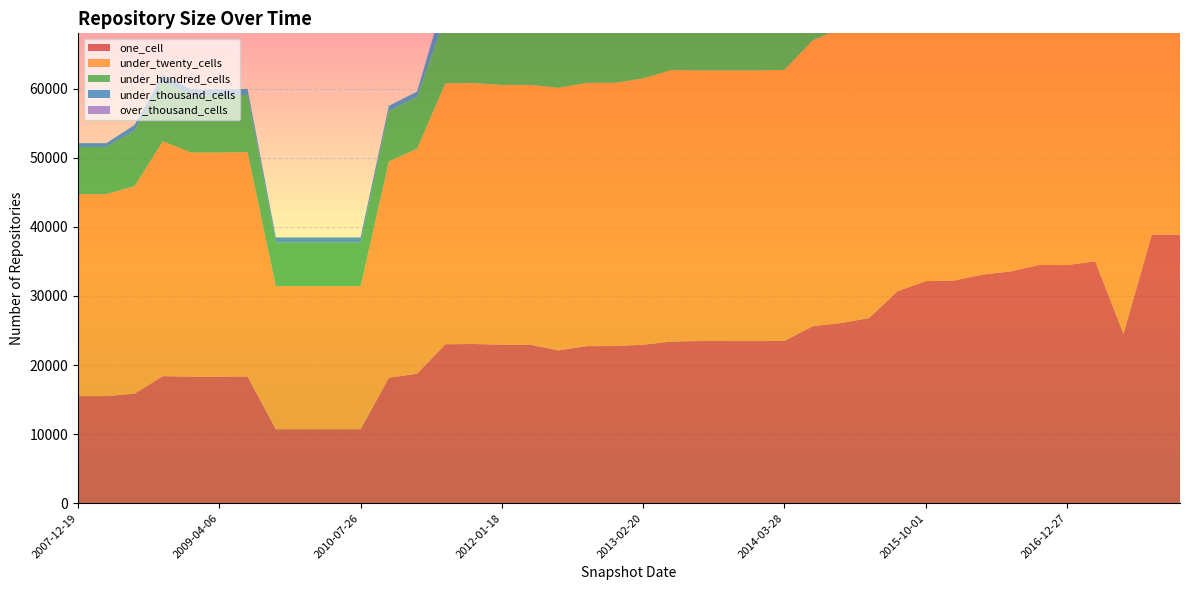

Reading left to right, what are all the values shown in this chart?

one_cell: 2007-12-19=15503	2008-04-01=15503	2008-06-27=15855	2008-10-10=18395	2008-12-17=18313	2009-04-06=18313	2009-06-17=18335	2009-09-25=10709	2009-12-16=10708	2010-04-01=10711	2010-07-26=10711	2010-11-17=18160	2011-02-21=18747	2011-06-10=23009	2011-09-05=23046	2012-01-18=22950	2012-03-26=22950	2012-07-13=22117	2012-10-31=22743	2012-12-11=22746	2013-02-20=22946	2013-05-21=23399	2013-07-09=23479	2013-09-10=23478	2013-12-20=23476	2014-03-28=23483	2014-09-08=25629	2015-01-19=26081	2015-04-09=26807	2015-07-03=30692	2015-10-01=32151	2016-01-04=32235	2016-04-05=33094	2016-07-04=33557	2016-10-07=34484	2016-12-27=34479	2017-04-12=35020	2017-07-24=24534	2017-10-12=38852	2017-12-22=38854
under_twenty_cells: 2007-12-19=29247	2008-04-01=29247	2008-06-27=30042	2008-10-10=34005	2008-12-17=32465	2009-04-06=32465	2009-06-17=32496	2009-09-25=20722	2009-12-16=20720	2010-04-01=20720	2010-07-26=20720	2010-11-17=31327	2011-02-21=32589	2011-06-10=37790	2011-09-05=37784	2012-01-18=37605	2012-03-26=37607	2012-07-13=38025	2012-10-31=38112	2012-12-11=38112	2013-02-20=38552	2013-05-21=39304	2013-07-09=39176	2013-09-10=39176	2013-12-20=39187	2014-03-28=39258	2014-09-08=41364	2015-01-19=42752	2015-04-09=43479	2015-07-03=48410	2015-10-01=50632	2016-01-04=50703	2016-04-05=51542	2016-07-04=52550	2016-10-07=52221	2016-12-27=52237	2017-04-12=52523	2017-07-24=46036	2017-10-12=59144	2017-12-22=59154
under_hundred_cells: 2007-12-19=6826	2008-04-01=6826	2008-06-27=8025	2008-10-10=8718	2008-12-17=8266	2009-04-06=8266	2009-06-17=8270	2009-09-25=6325	2009-12-16=6327	2010-04-01=6327	2010-07-26=6327	2010-11-17=7288	2011-02-21=7486	2011-06-10=9545	2011-09-05=9541	2012-01-18=11854	2012-03-26=11853	2012-07-13=12282	2012-10-31=12554	2012-12-11=12554	2013-02-20=12660	2013-05-21=13045	2013-07-09=12848	2013-09-10=12850	2013-12-20=12869	2014-03-28=12840	2014-09-08=15335	2015-01-19=15801	2015-04-09=15654	2015-07-03=17431	2015-10-01=17886	2016-01-04=17900	2016-04-05=18057	2016-07-04=18366	2016-10-07=18223	2016-12-27=18268	2017-04-12=18295	2017-07-24=17767	2017-10-12=20437	2017-12-22=20427
under_thousand_cells: 2007-12-19=544	2008-04-01=544	2008-06-27=830	2008-10-10=916	2008-12-17=858	2009-04-06=858	2009-06-17=858	2009-09-25=708	2009-12-16=707	2010-04-01=707	2010-07-26=707	2010-11-17=737	2011-02-21=759	2011-06-10=3067	2011-09-05=3061	2012-01-18=3722	2012-03-26=3722	2012-07-13=3880	2012-10-31=4639	2012-12-11=4639	2013-02-20=4649	2013-05-21=4691	2013-07-09=5044	2013-09-10=5044	2013-12-20=5022	2014-03-28=5072	2014-09-08=7061	2015-01-19=7126	2015-04-09=6603	2015-07-03=6971	2015-10-01=7045	2016-01-04=7046	2016-04-05=7699	2016-07-04=7807	2016-10-07=7709	2016-12-27=7742	2017-04-12=7839	2017-07-24=7738	2017-10-12=8581	2017-12-22=8563
over_thousand_cells: 2007-12-19=10	2008-04-01=10	2008-06-27=10	2008-10-10=14	2008-12-17=20	2009-04-06=20	2009-06-17=20	2009-09-25=20	2009-12-16=22	2010-04-01=22	2010-07-26=22	2010-11-17=25	2011-02-21=25	2011-06-10=259	2011-09-05=311	2012-01-18=425	2012-03-26=425	2012-07-13=490	2012-10-31=498	2012-12-11=498	2013-02-20=501	2013-05-21=505	2013-07-09=615	2013-09-10=615	2013-12-20=605	2014-03-28=605	2014-09-08=717	2015-01-19=717	2015-04-09=700	2015-07-03=714	2015-10-01=714	2016-01-04=716	2016-04-05=704	2016-07-04=705	2016-10-07=688	2016-12-27=688	2017-04-12=737	2017-07-24=679	2017-10-12=1026	2017-12-22=1044